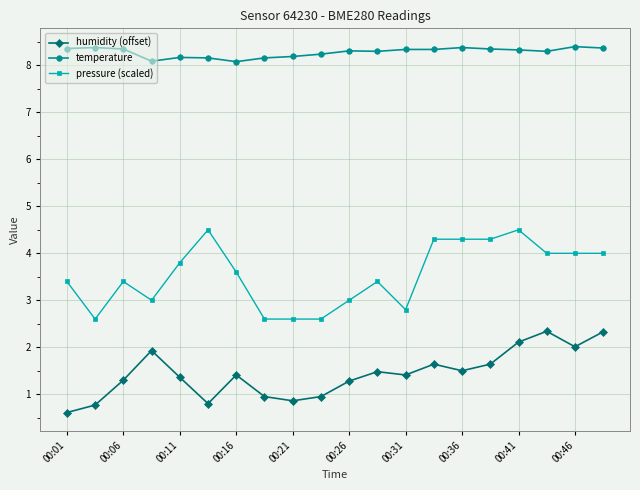

Rank the series by their average value, from highest to lowest.

temperature, pressure (scaled), humidity (offset)